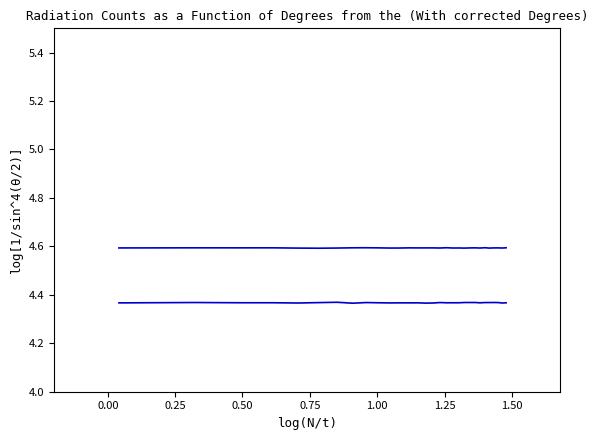

How many series are shown in this chart?

2